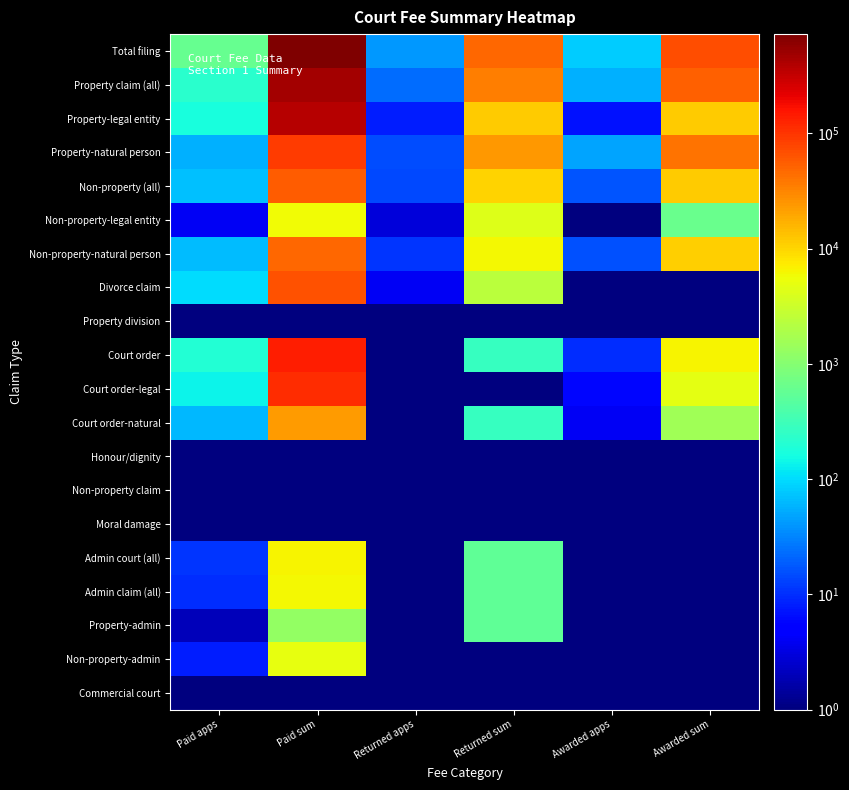

Reading left to right, list all the values displayed in this chart.

Total filing: Paid apps=597.0	Paid sum=726751.6	Returned apps=42.0	Returned sum=48855.4	Awarded apps=83.0	Awarded sum=71030.9
Property claim (all): Paid apps=222.0	Paid sum=470860.8	Returned apps=23.0	Returned sum=35609.8	Awarded apps=56.0	Awarded sum=53181.2
Property-legal entity: Paid apps=167.0	Paid sum=380803.3	Returned apps=8.0	Returned sum=11730.4	Awarded apps=7.0	Awarded sum=11840.2
Property-natural person: Paid apps=55.0	Paid sum=90057.5	Returned apps=15.0	Returned sum=23879.4	Awarded apps=49.0	Awarded sum=41341.0
Non-property (all): Paid apps=71.0	Paid sum=54901.8	Returned apps=14.0	Returned sum=10587.6	Awarded apps=17.0	Awarded sum=11449.6
Non-property-legal entity: Paid apps=4.0	Paid sum=5956.0	Returned apps=3.0	Returned sum=4356.0	Awarded apps=1.0	Awarded sum=640.0
Non-property-natural person: Paid apps=67.0	Paid sum=48945.8	Returned apps=11.0	Returned sum=6231.6	Awarded apps=16.0	Awarded sum=10809.6
Divorce claim: Paid apps=101.0	Paid sum=65578.4	Returned apps=4.0	Returned sum=2382.4	Awarded apps=0.1	Awarded sum=0.1
Property division: Paid apps=0.1	Paid sum=0.1	Returned apps=0.1	Returned sum=0.1	Awarded apps=0.1	Awarded sum=0.1
Court order: Paid apps=203.0	Paid sum=135410.6	Returned apps=1.0	Returned sum=275.6	Awarded apps=10.0	Awarded sum=6400.1
Court order-legal: Paid apps=139.0	Paid sum=111889.0	Returned apps=0.1	Returned sum=0.1	Awarded apps=6.0	Awarded sum=4800.0
Court order-natural: Paid apps=64.0	Paid sum=23521.6	Returned apps=1.0	Returned sum=275.6	Awarded apps=4.0	Awarded sum=1600.1
Honour/dignity: Paid apps=0.1	Paid sum=0.1	Returned apps=0.1	Returned sum=0.1	Awarded apps=0.1	Awarded sum=0.1
Non-property claim: Paid apps=0.1	Paid sum=0.1	Returned apps=0.1	Returned sum=0.1	Awarded apps=0.1	Awarded sum=0.1
Moral damage: Paid apps=0.1	Paid sum=0.1	Returned apps=0.1	Returned sum=0.1	Awarded apps=0.1	Awarded sum=0.1
Admin court (all): Paid apps=11.0	Paid sum=6631.2	Returned apps=1.0	Returned sum=551.2	Awarded apps=0.1	Awarded sum=0.1
Admin claim (all): Paid apps=10.0	Paid sum=6311.2	Returned apps=1.0	Returned sum=551.2	Awarded apps=0.1	Awarded sum=0.1
Property-admin: Paid apps=2.0	Paid sum=1280.0	Returned apps=1.0	Returned sum=551.2	Awarded apps=0.1	Awarded sum=0.1
Non-property-admin: Paid apps=8.0	Paid sum=5031.2	Returned apps=0.1	Returned sum=0.1	Awarded apps=0.1	Awarded sum=0.1
Commercial court: Paid apps=0.1	Paid sum=0.1	Returned apps=0.1	Returned sum=0.1	Awarded apps=0.1	Awarded sum=0.1